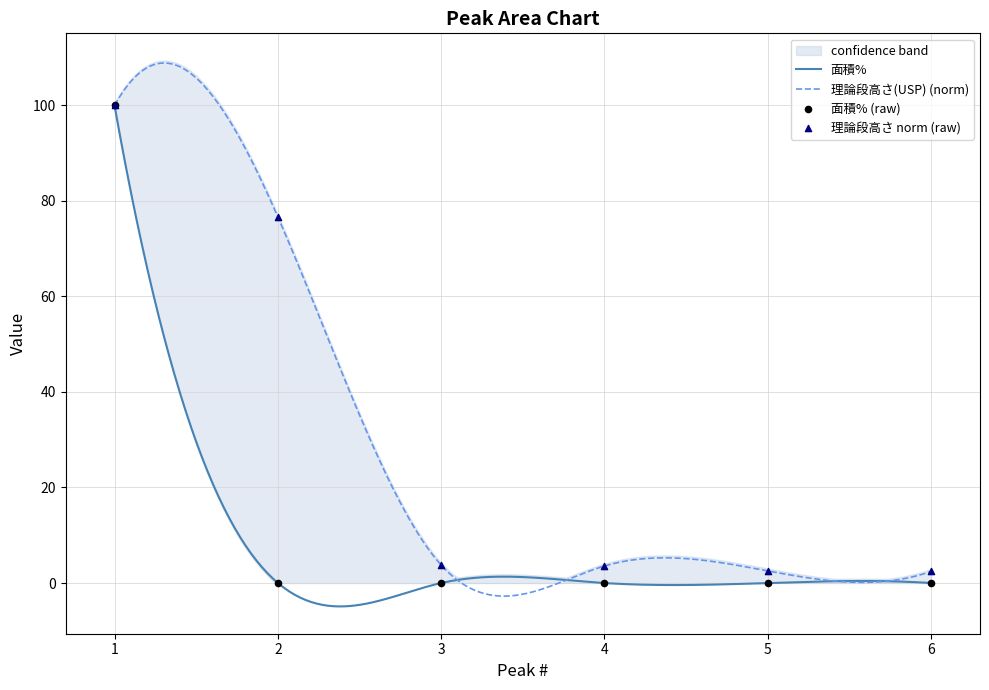

What is the total value across all series at 2?

76.7